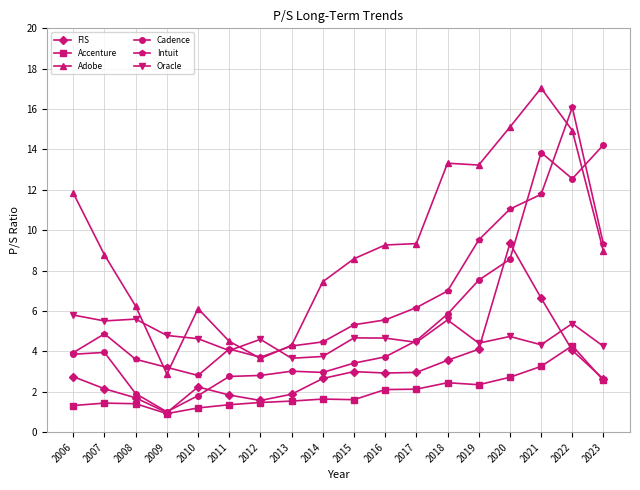

Rank the series by their maximum value, from highest to lowest.

Adobe, Intuit, Cadence, FIS, Oracle, Accenture